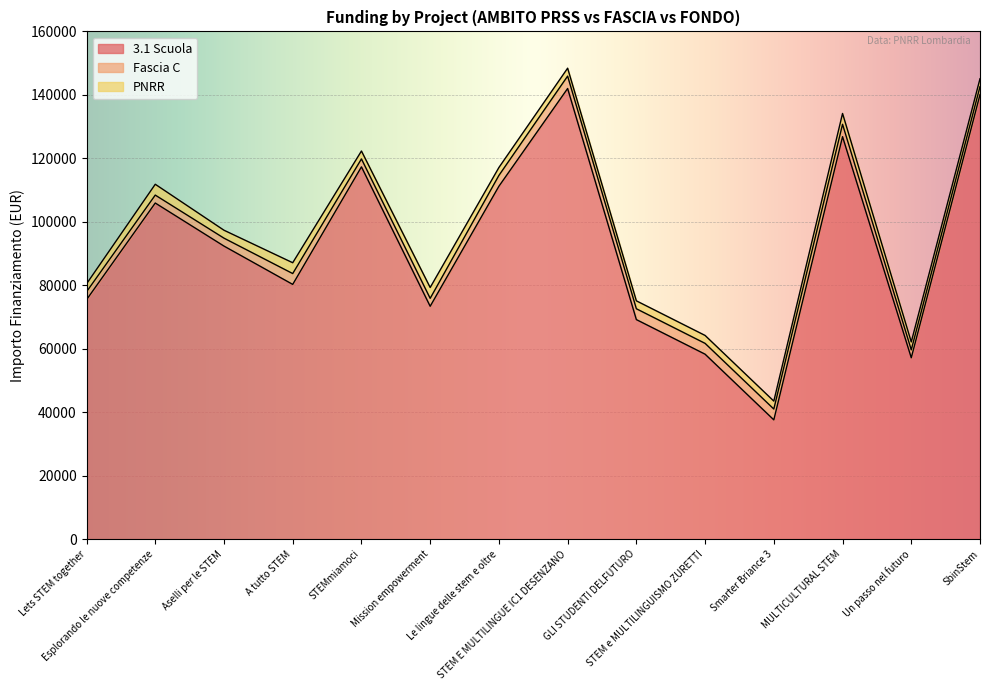

Read the PNRR value at Smarter Briance 3.

2498.0